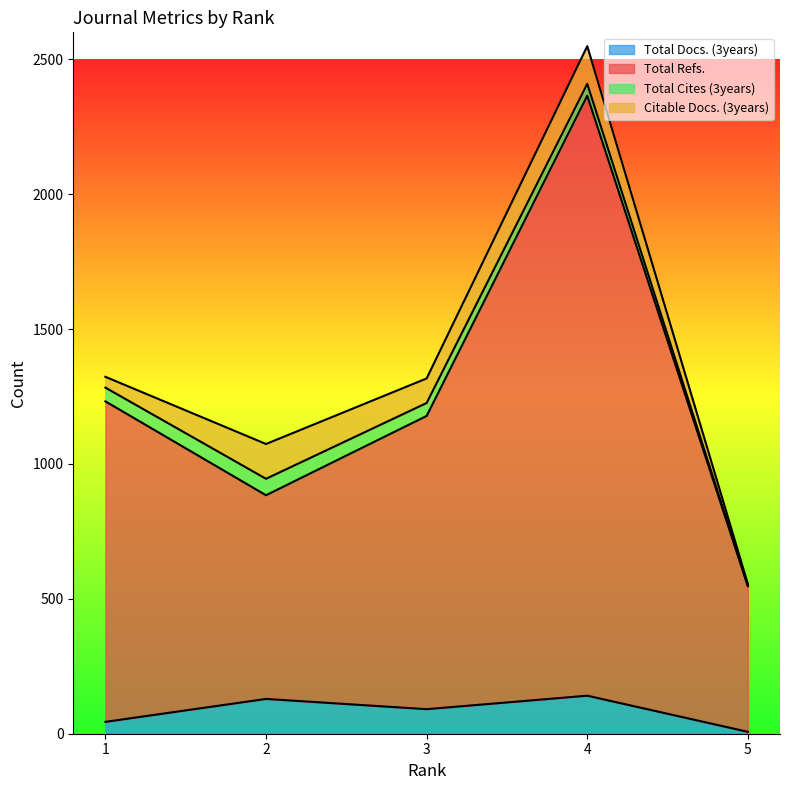

What is the value of the Total Refs. point at the 5th from the left?

547